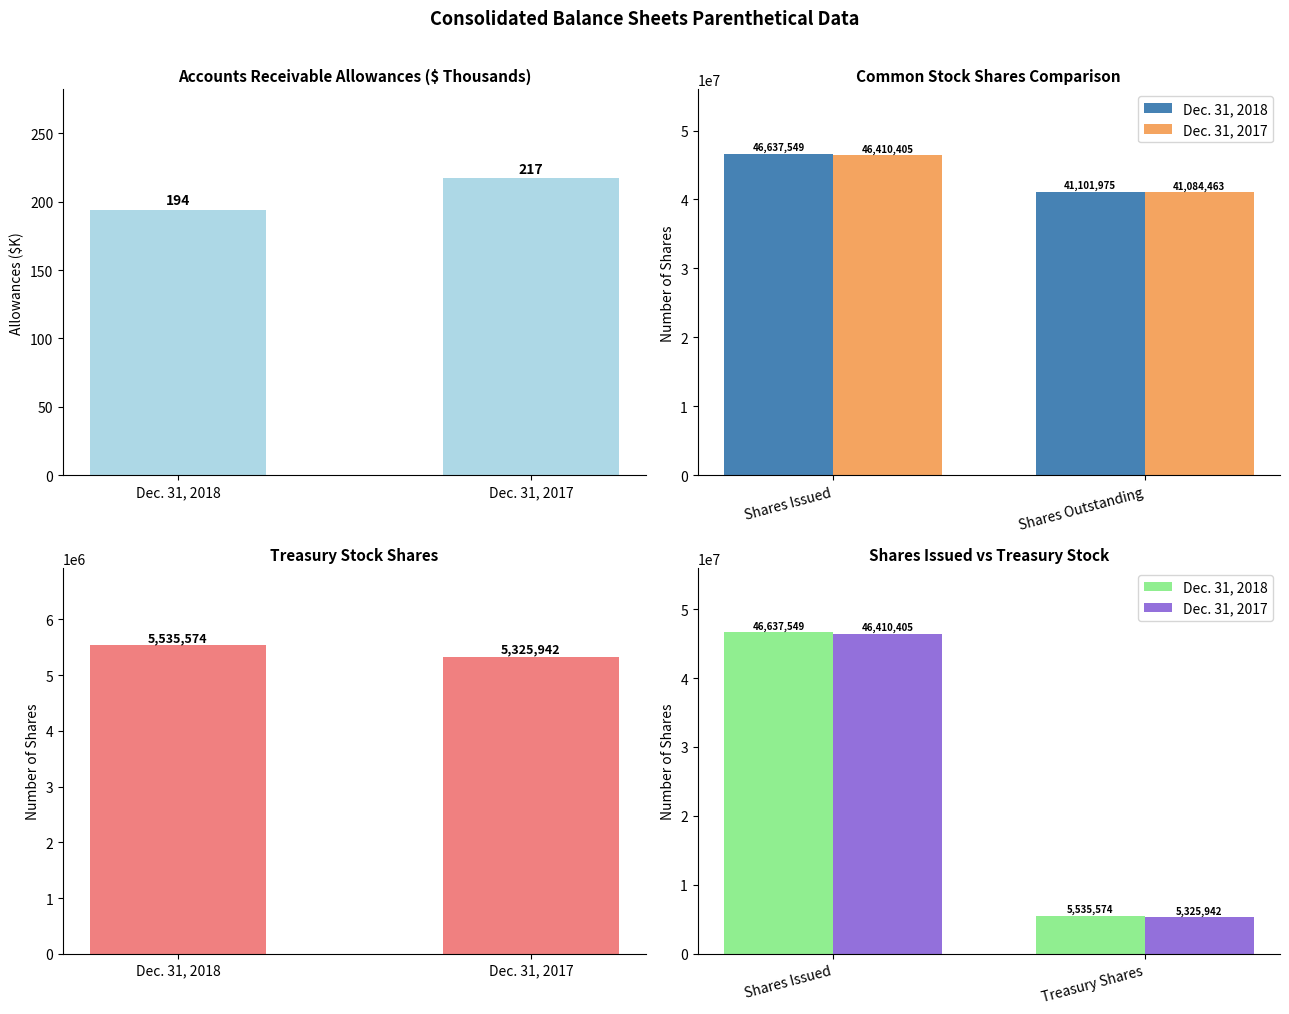

Between Dec. 31, 2018 and Dec. 31, 2017, which series saw the biggest shift?

Dec. 31, 2018